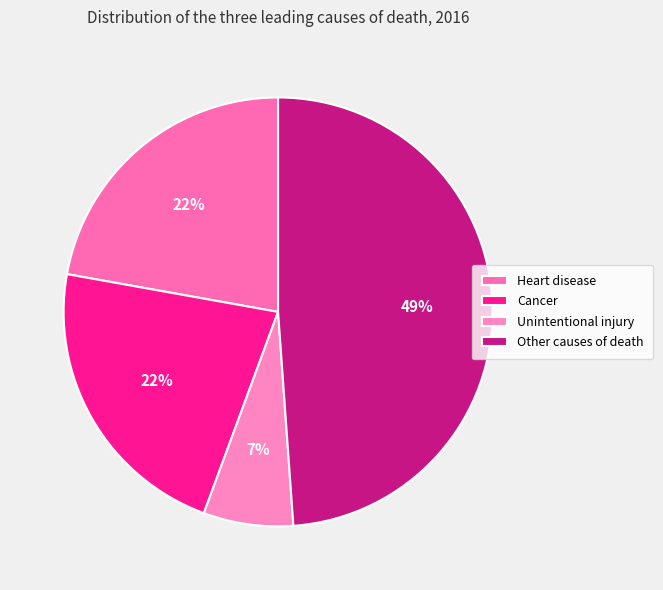

Is there any slice that represents more than half of the pie?

No